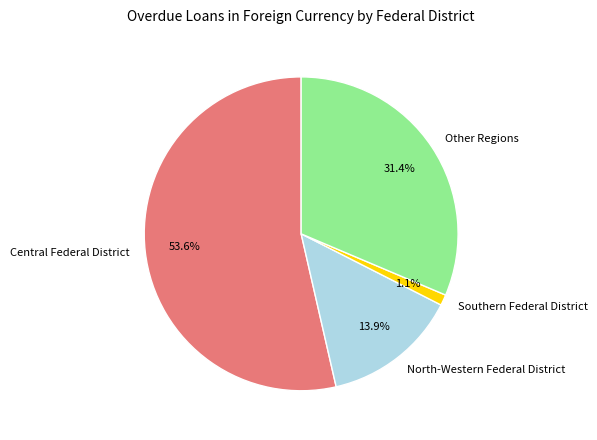

Count the number of slices in the pie.

4